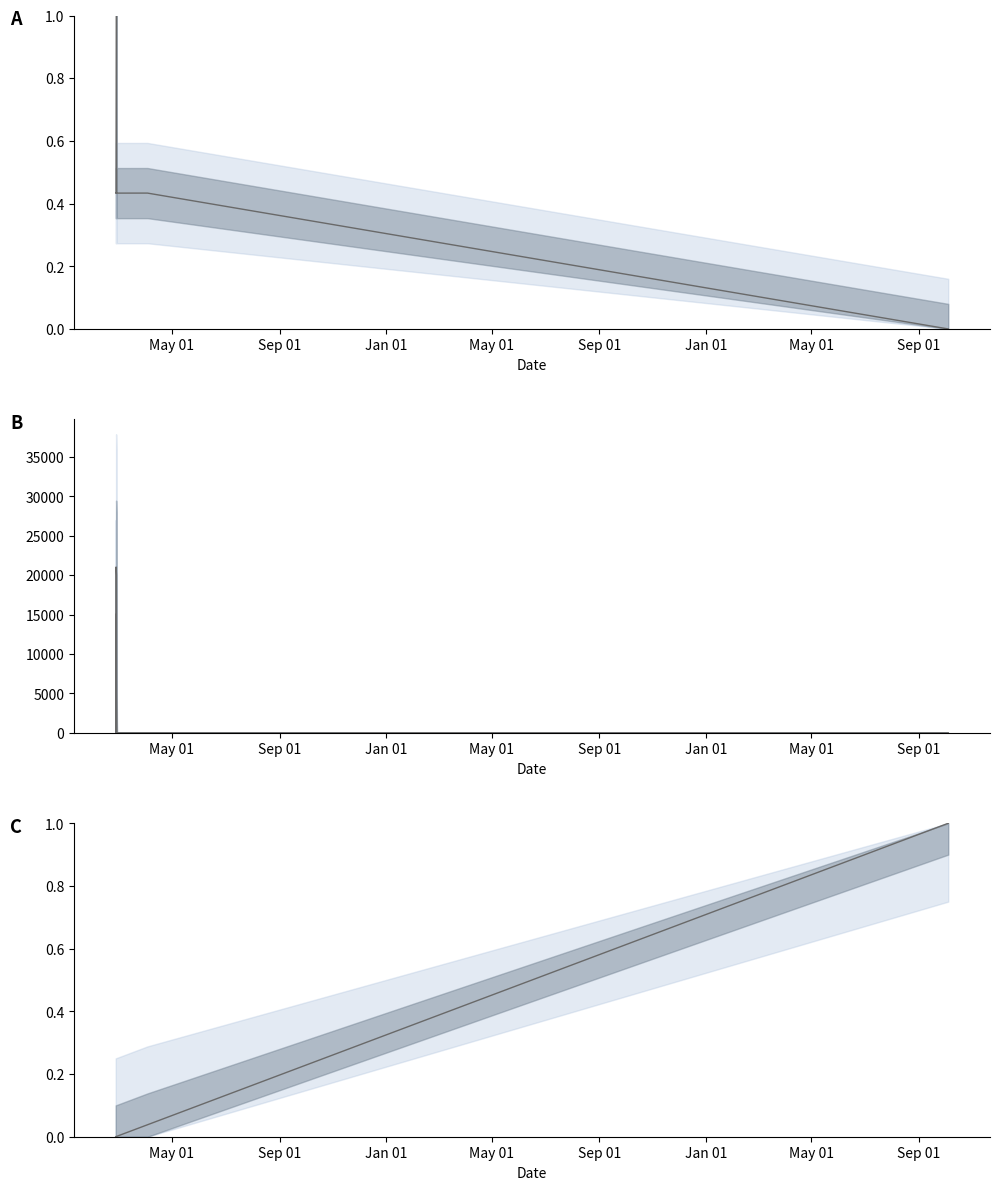

Is it true that Fee equals 0.6 at Jan 01?

False